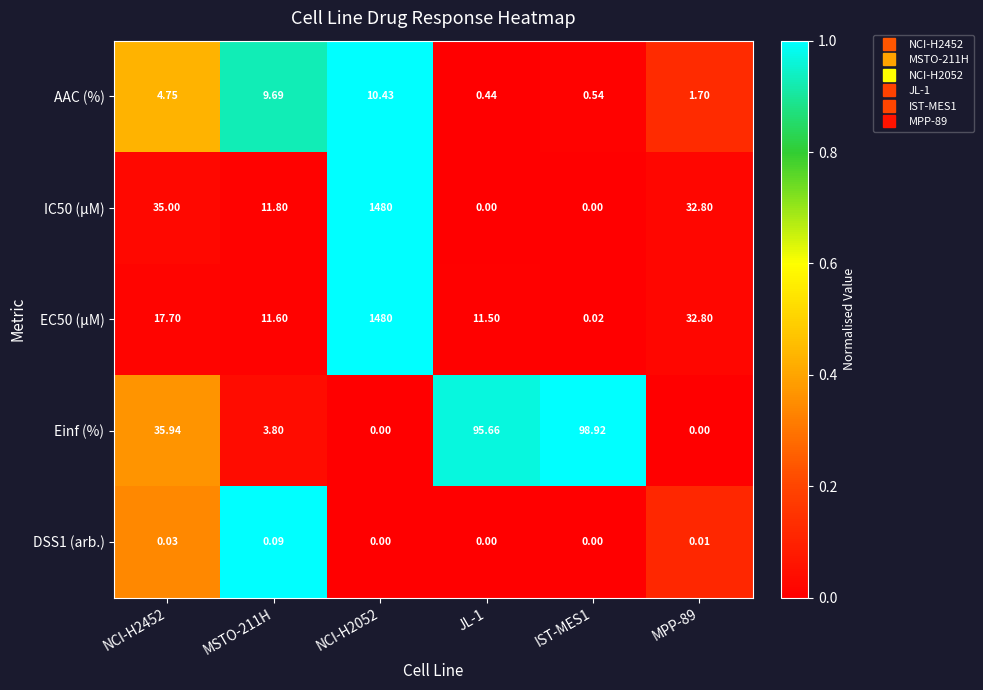

Which series changed the most between NCI-H2452 and MPP-89?

Einf (%)